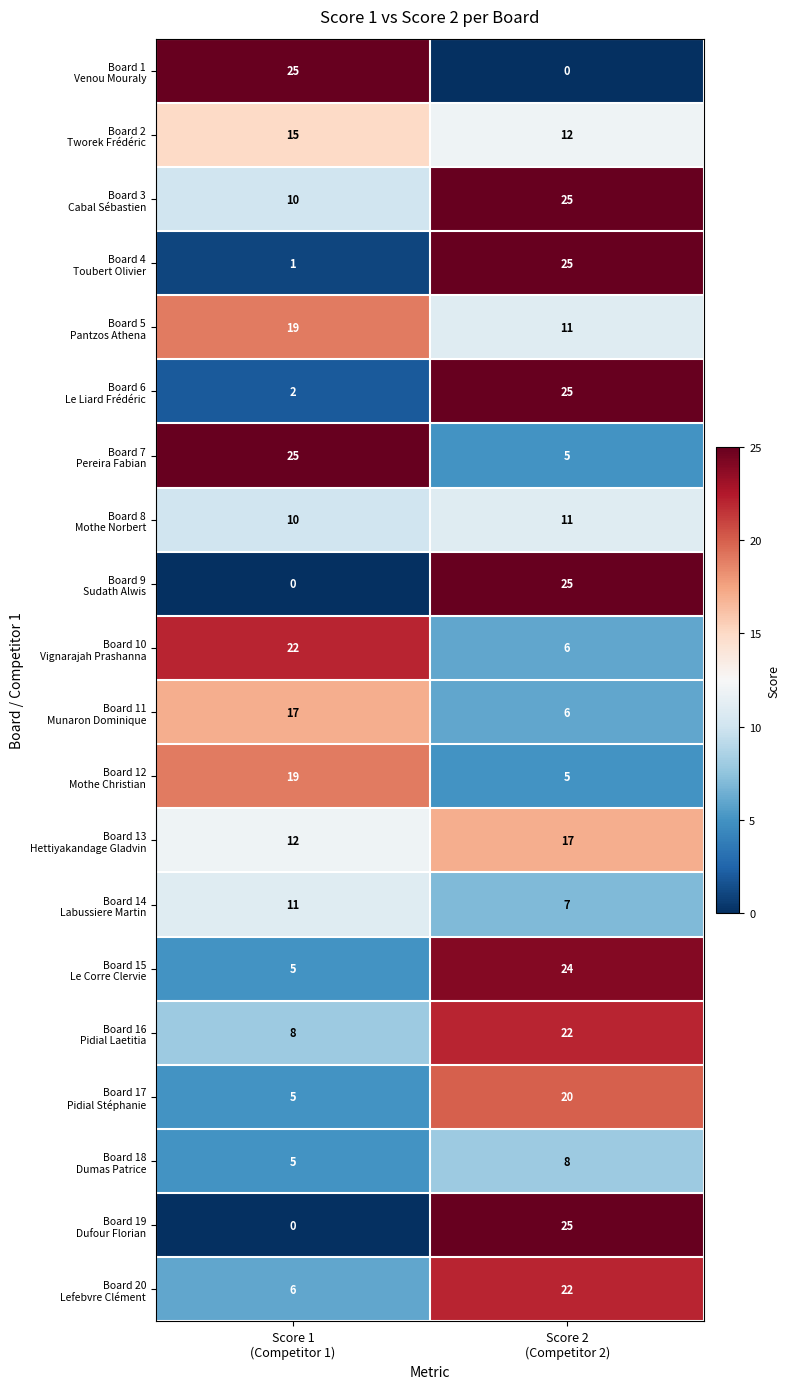

How many categories are shown in the chart?

2